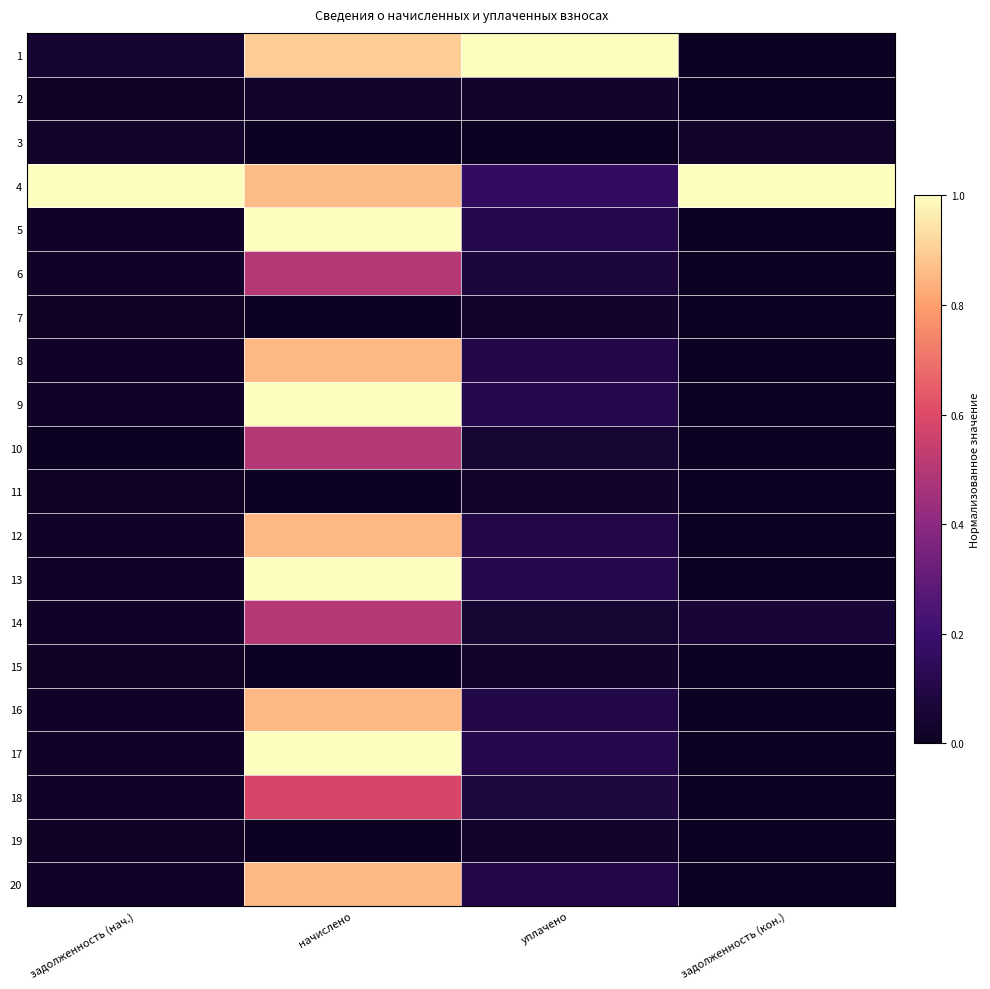

Between начислено and задолженность (кон.), which is larger?

начислено